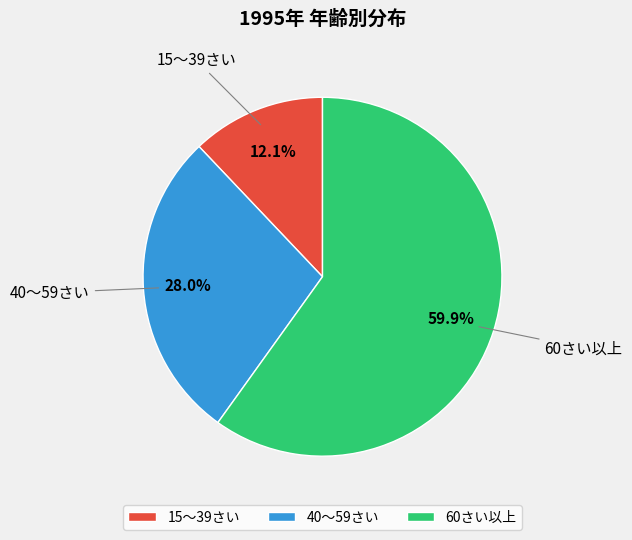

Is the sum of 60さい以上 and 15～39さい greater than half?

Yes